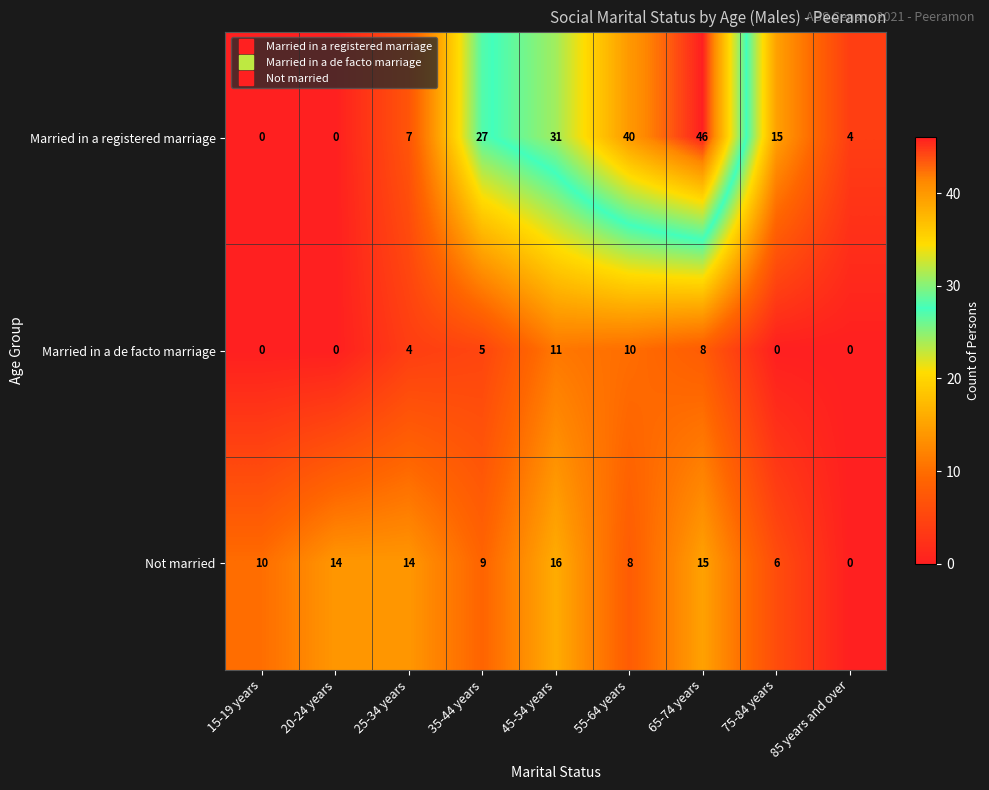

Reading left to right, extract all data points from this chart.

Married in a registered marriage: 0	0	7	27	31	40	46	15	4
Married in a de facto marriage: 0	0	4	5	11	10	8	0	0
Not married: 10	14	14	9	16	8	15	6	0